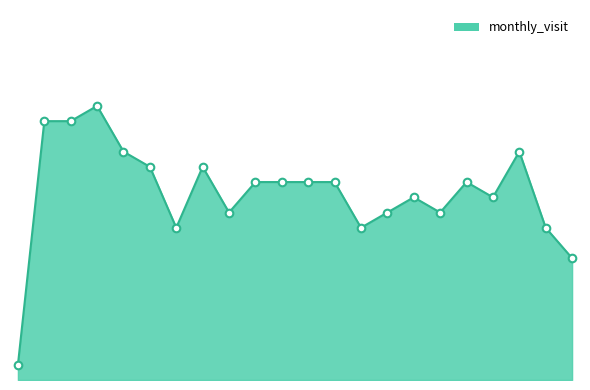

Does the chart have visible grid lines?

No